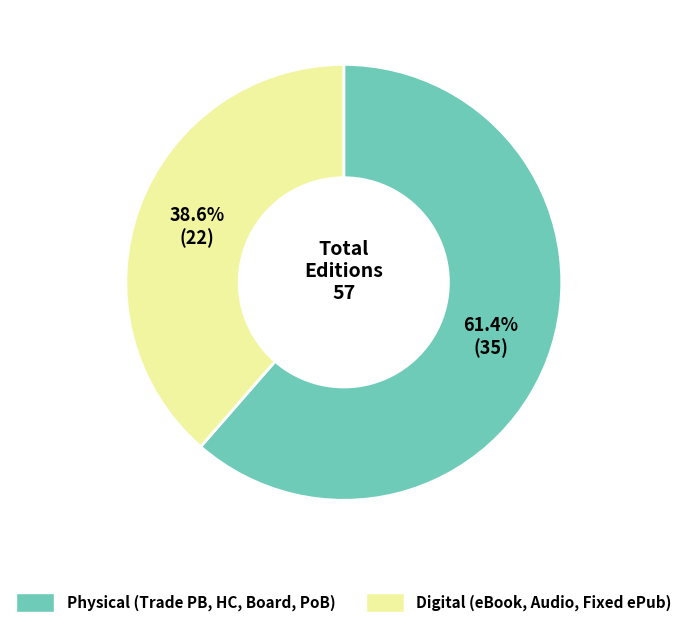

Is there a majority slice in this chart?

Yes